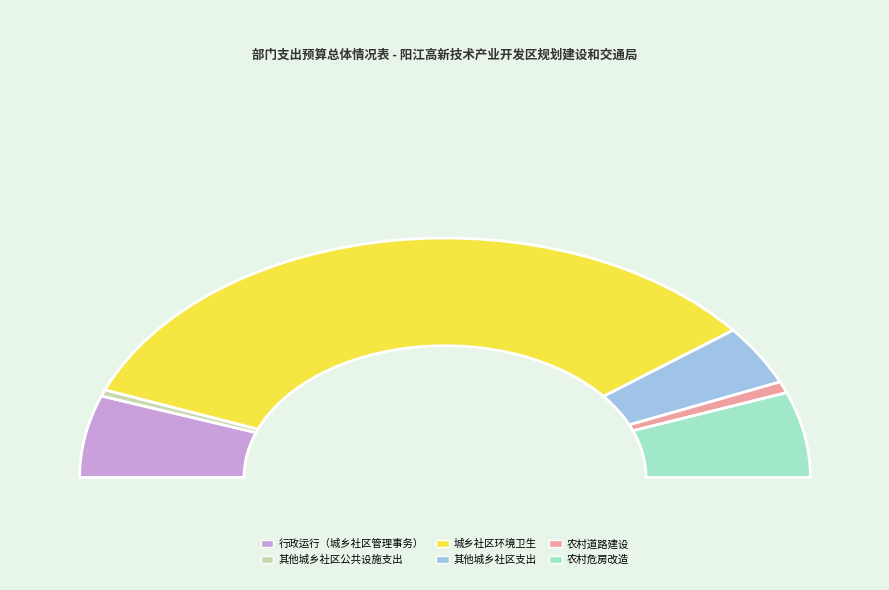

Is 农村道路建设 the majority of the pie?

No